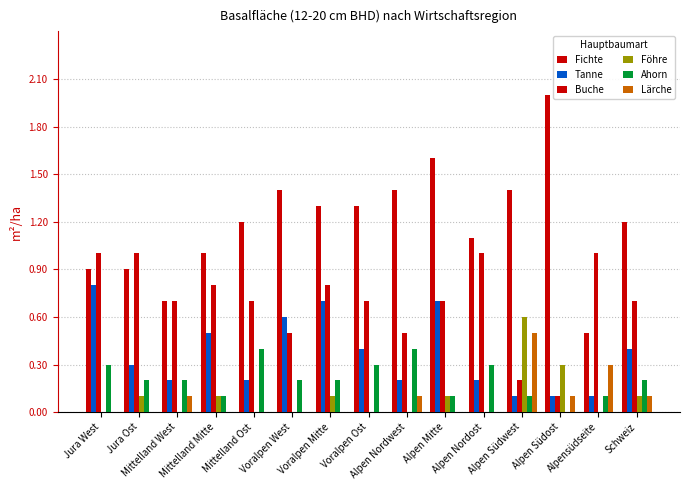

Count the number of data series in this chart.

6